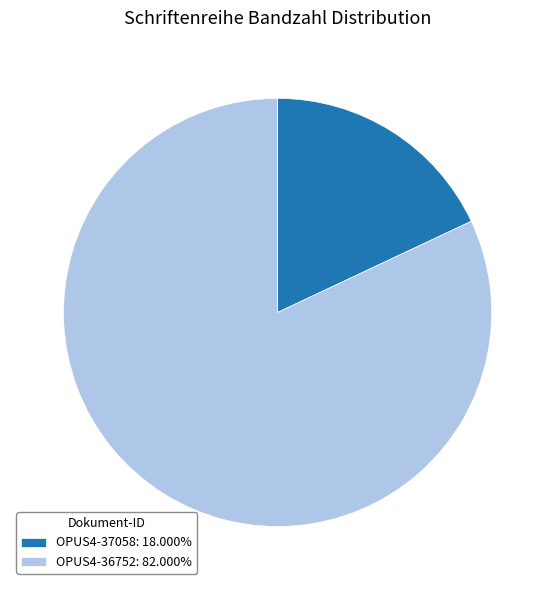

Does OPUS4-36752 account for over 50% of the chart?

Yes